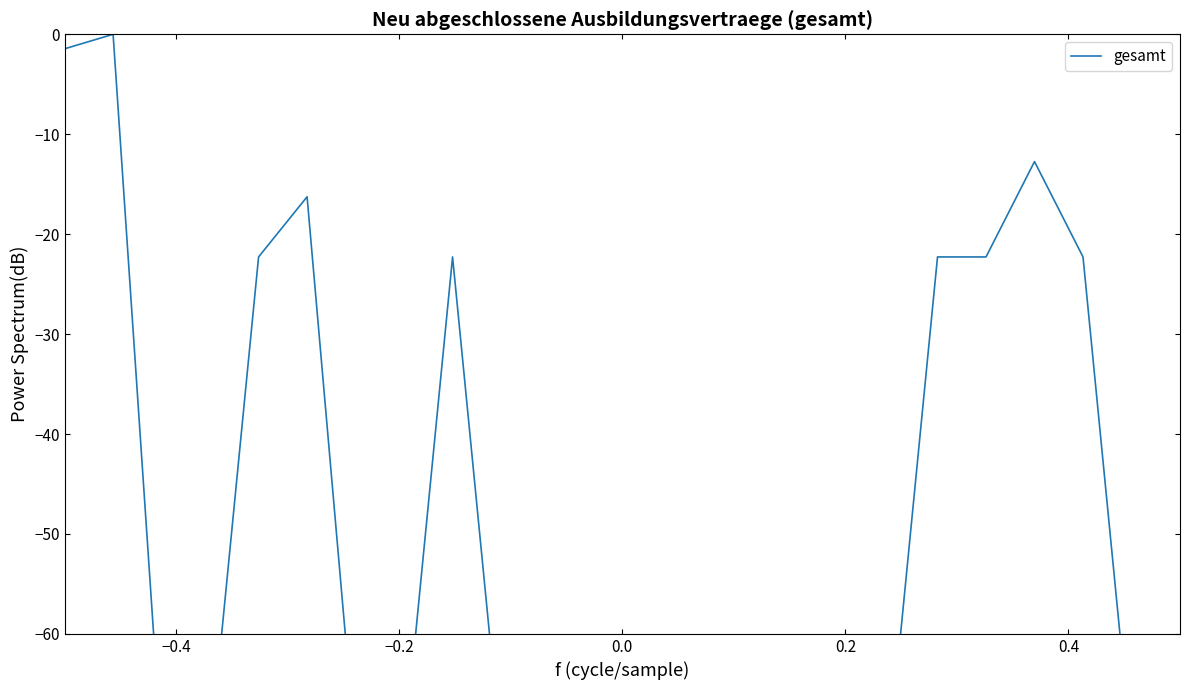

Does the chart have visible grid lines?

No